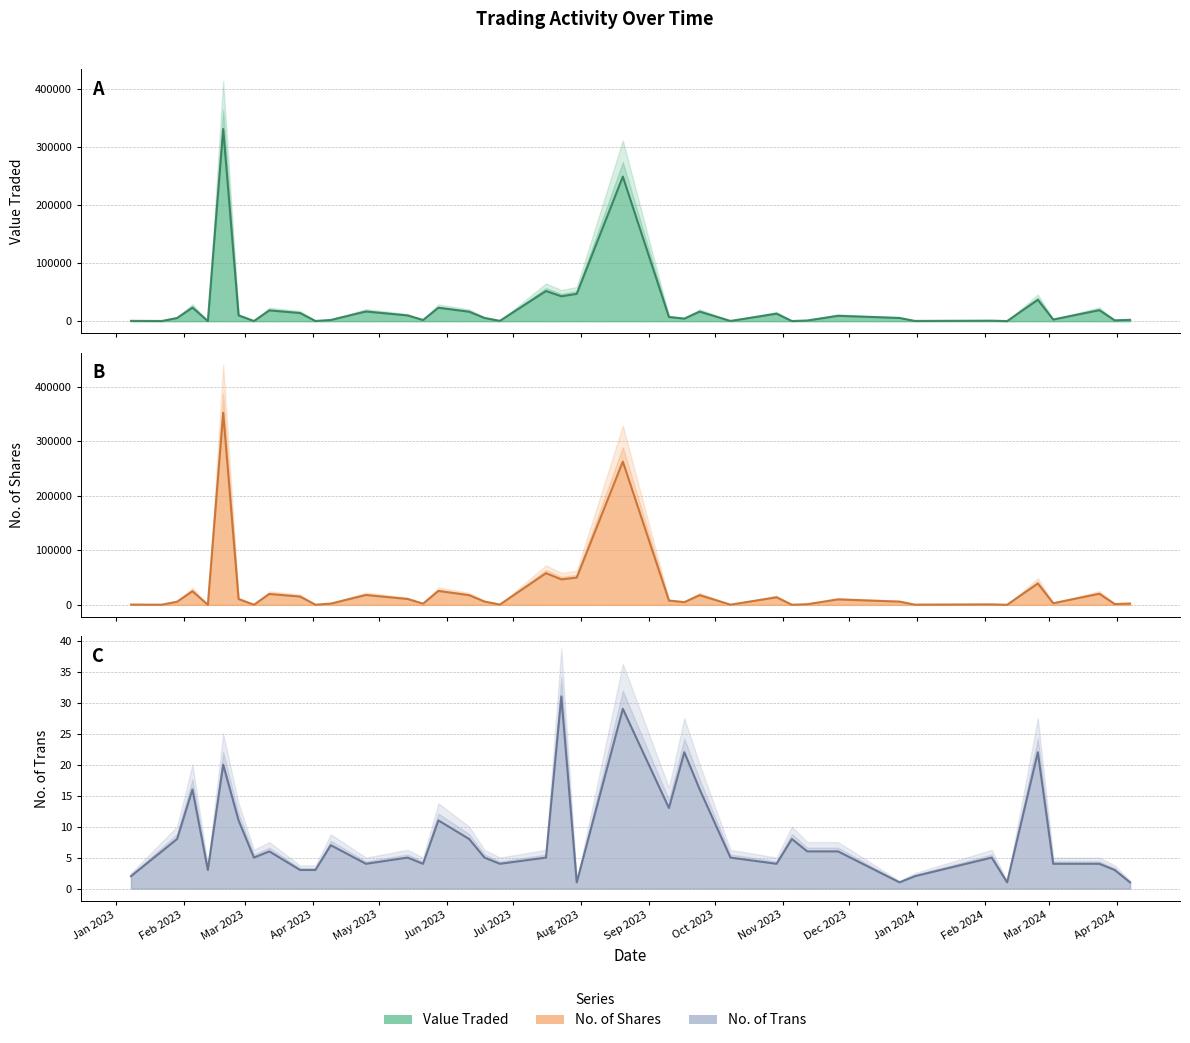

True or false: Value Traded and No. of Trans cross at least once.

False